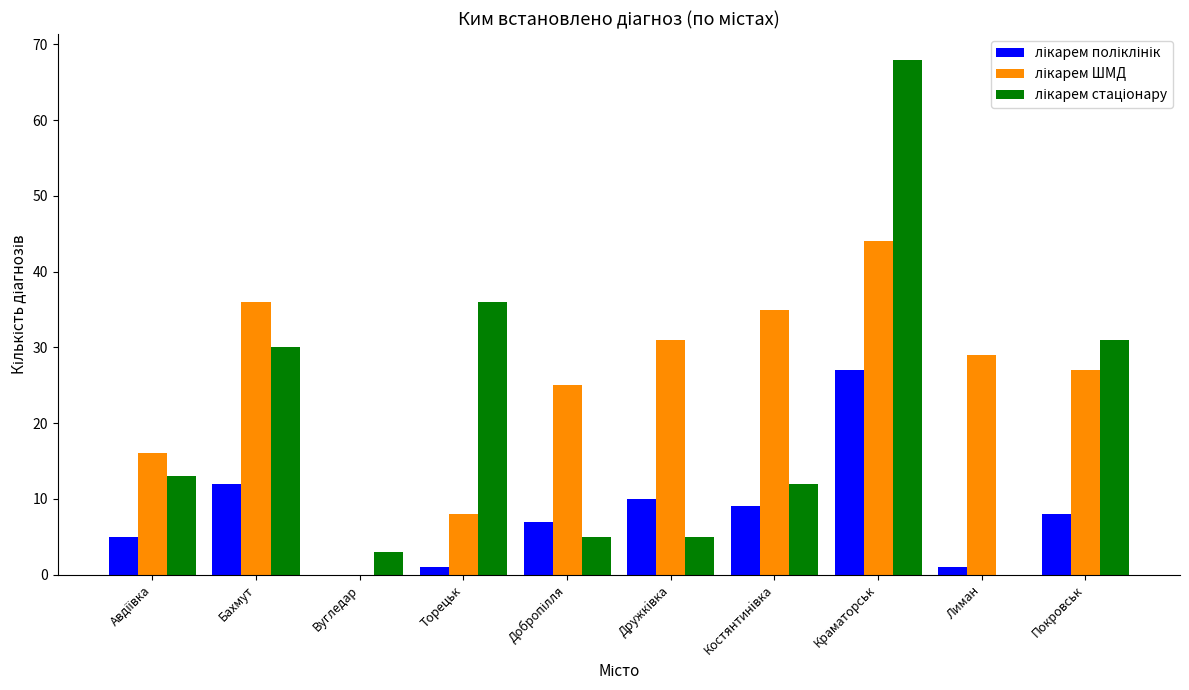

What is the greatest value displayed?

68